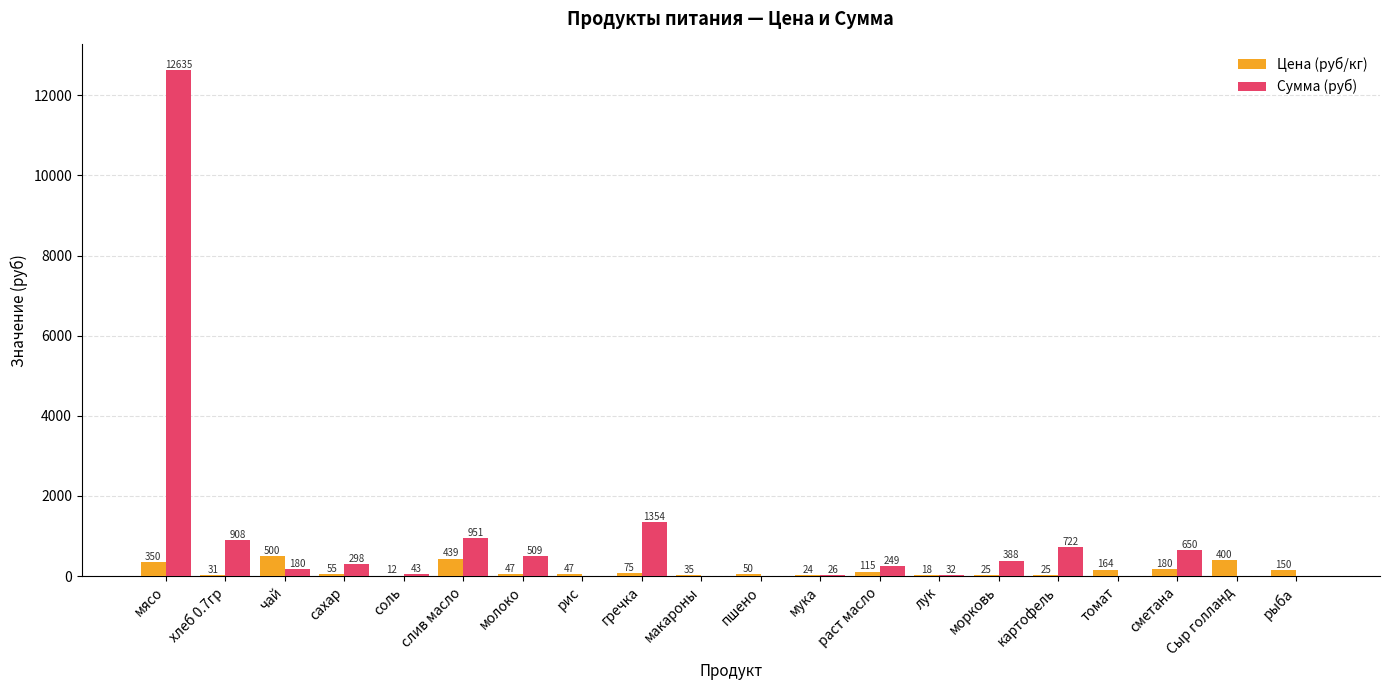

Is the value of Цена (руб/кг) at морковь greater than the value of Сумма (руб) at картофель?

No